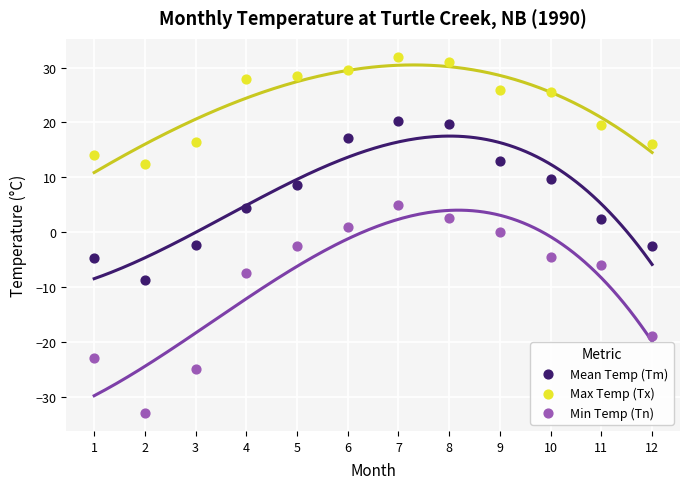

Which series reaches the maximum Y coordinate?

Max Temp (Tx)